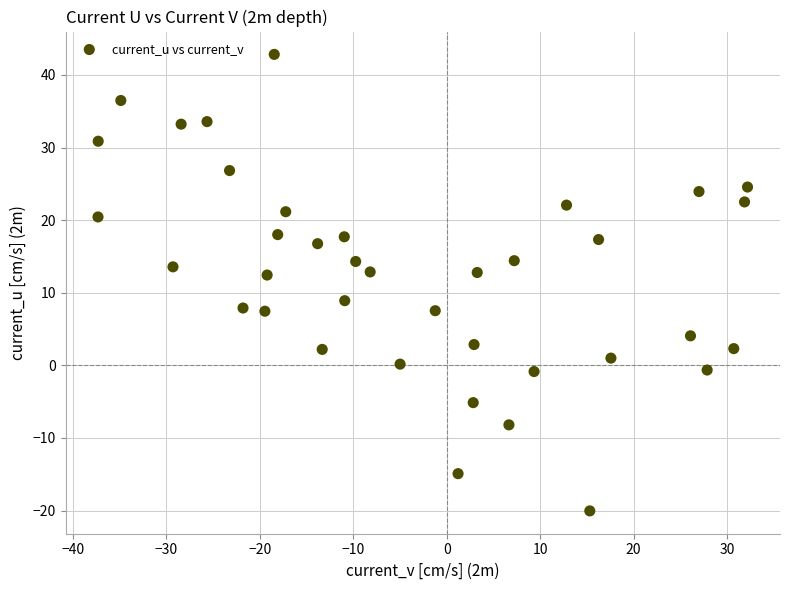

What is the range of X values (max minus min)?

69.5